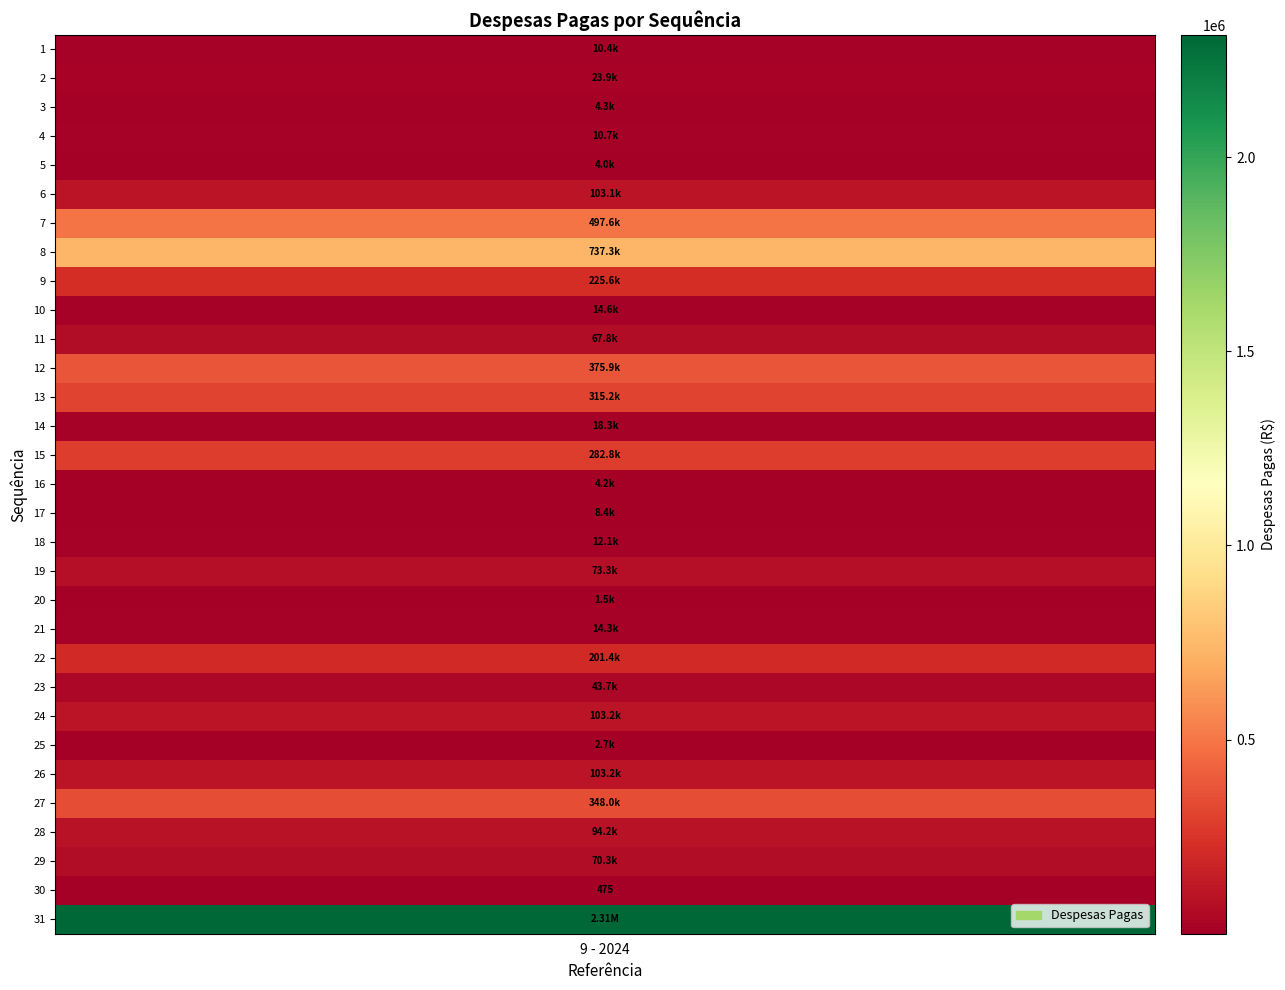

What is the smallest value displayed?

475.0